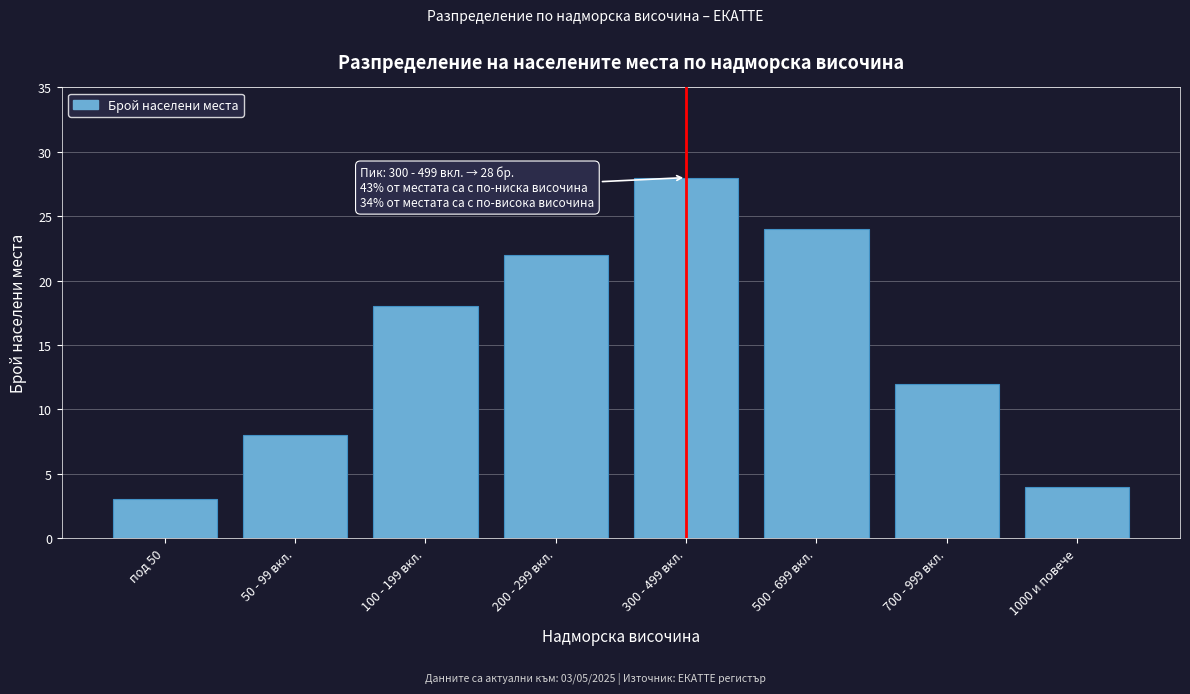

Reading right to left, what are all the values shown in this chart?

1000 и повече=4	700 - 999 вкл.=12	500 - 699 вкл.=24	300 - 499 вкл.=28	200 - 299 вкл.=22	100 - 199 вкл.=18	50 - 99 вкл.=8	под 50=3